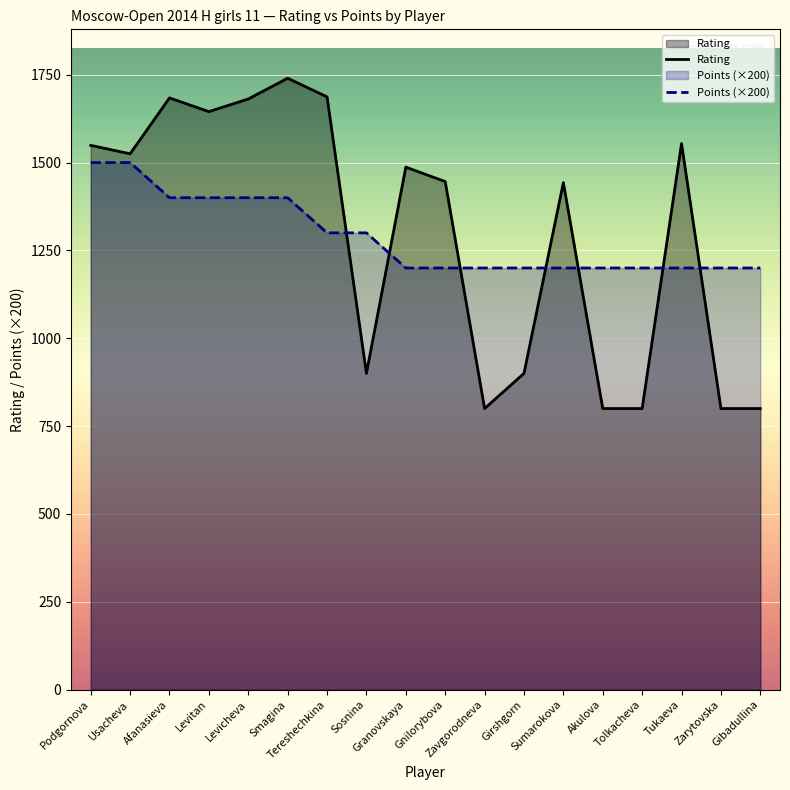

Reading left to right, what are all the values shown in this chart?

Rating: 1549	1525	1684	1645	1681	1740	1687	900	1487	1446	800	900	1443	800	800	1554	800	800
Points (×200): 1500	1500	1400	1400	1400	1400	1300	1300	1200	1200	1200	1200	1200	1200	1200	1200	1200	1200